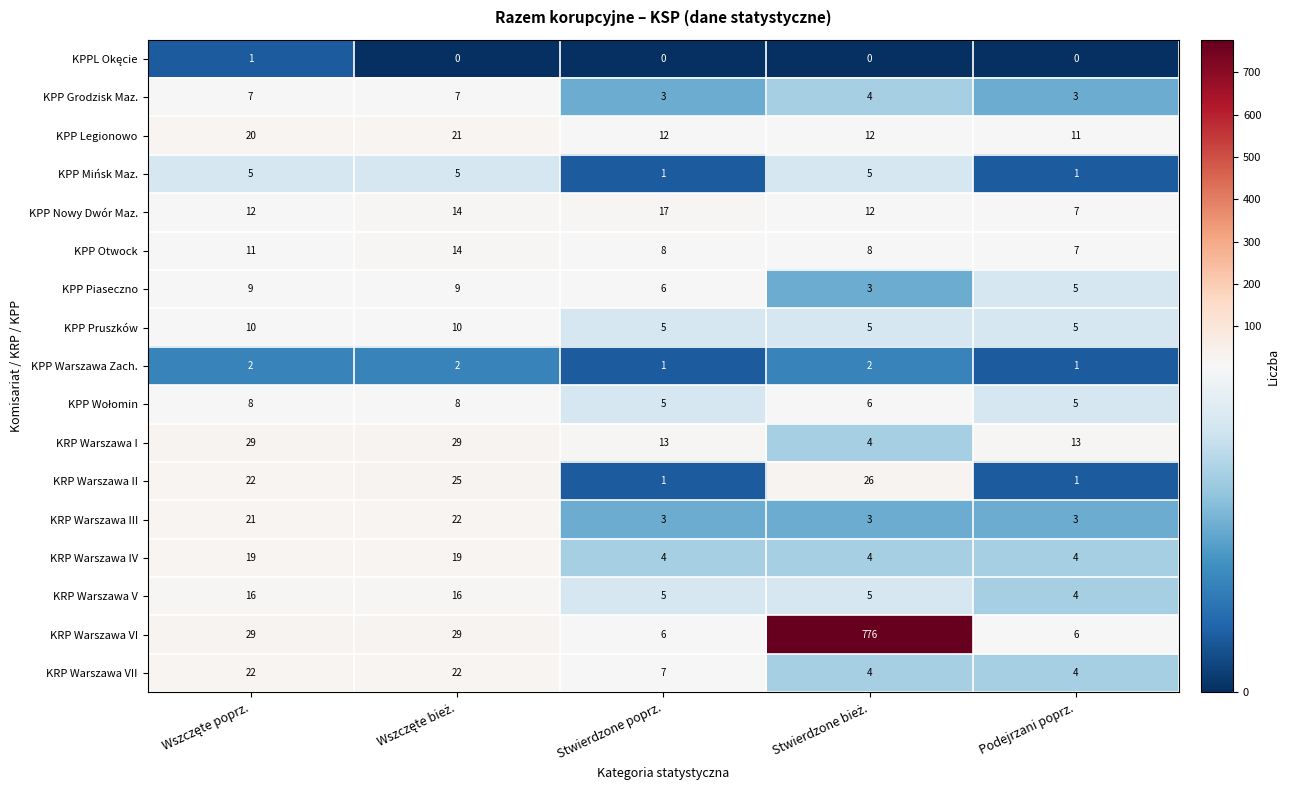

What is the total value across all series at Podejrzani poprz.?

80